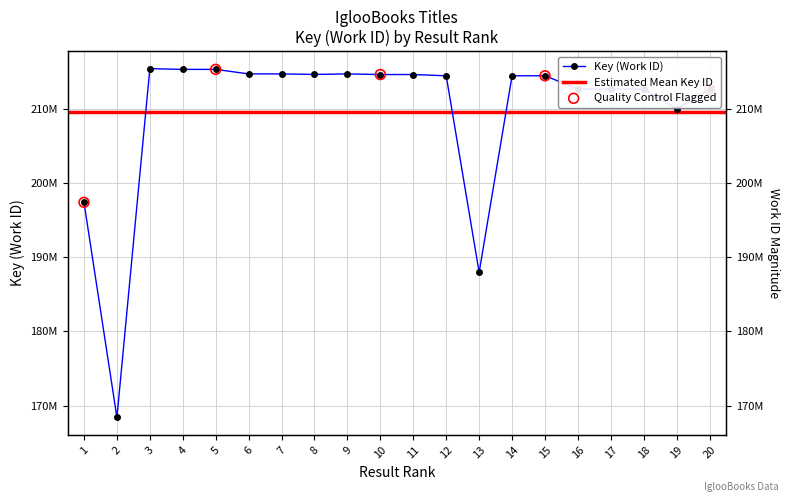

Which has a higher value, 16 or 12?

12